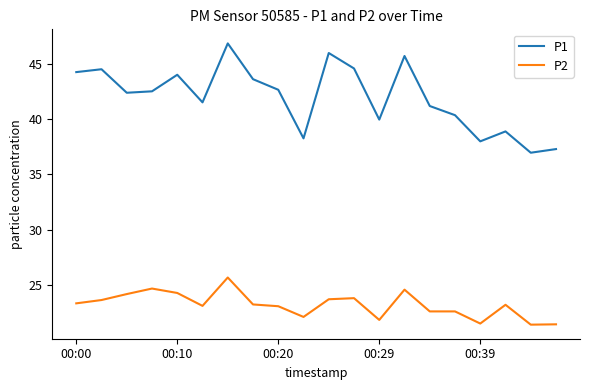

How many interior local peaks does the P1 series have?

6